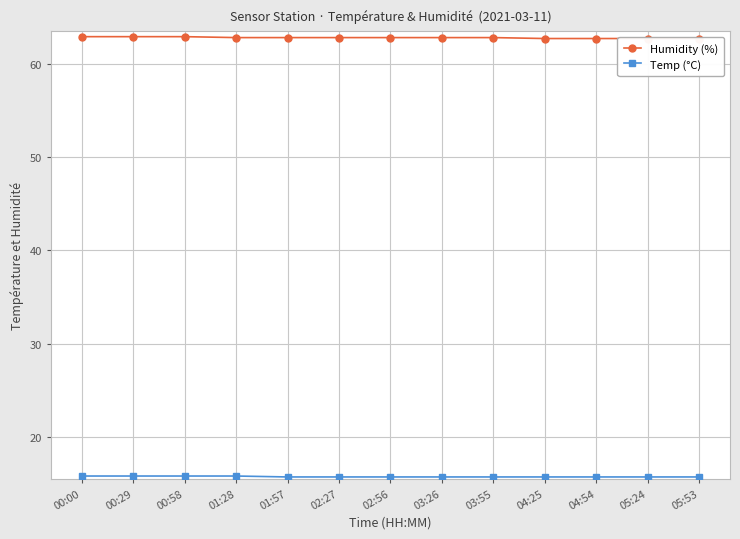

What position from the left is 04:25?

10